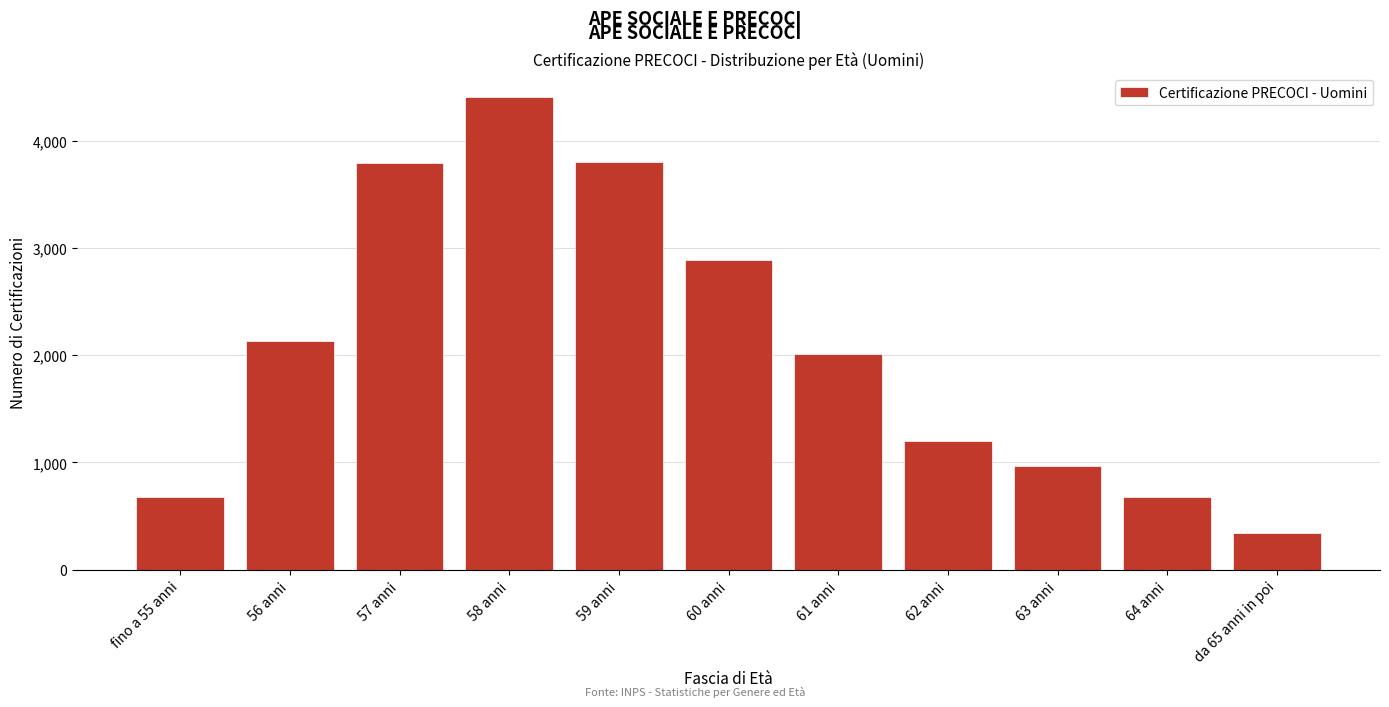

What is the difference between the values at 57 anni and 60 anni?

904